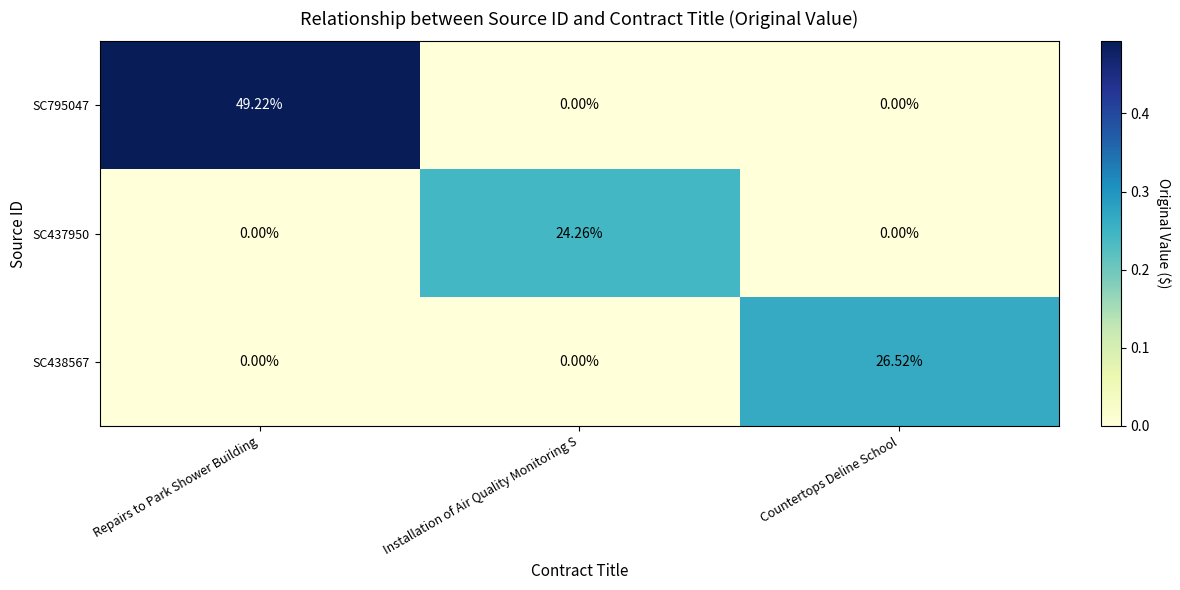

Is the value of SC795047 at Repairs to Park Shower Building greater than the value of SC438567 at Installation of Air Quality Monitoring S?

Yes